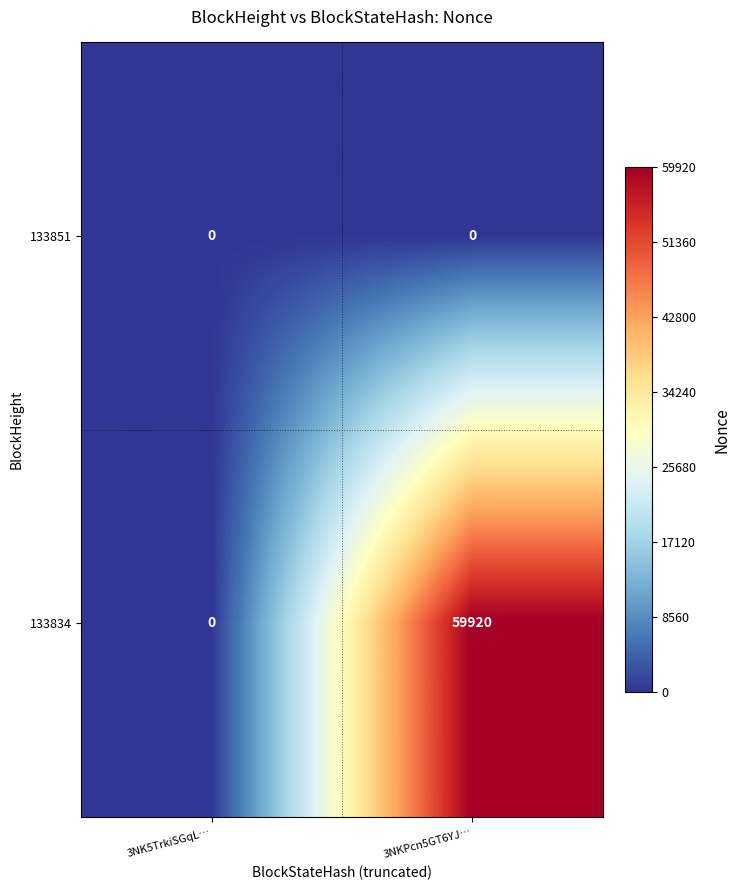

List the series in order of their peak value, lowest first.

133851, 133834